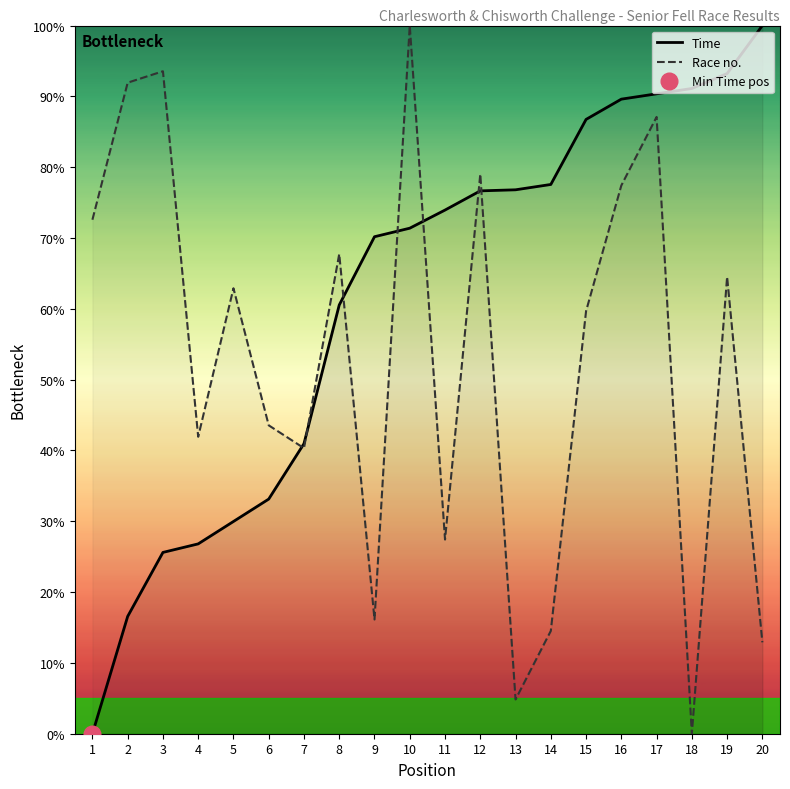

Where do Race no. and Time first cross each other?

6 and 7